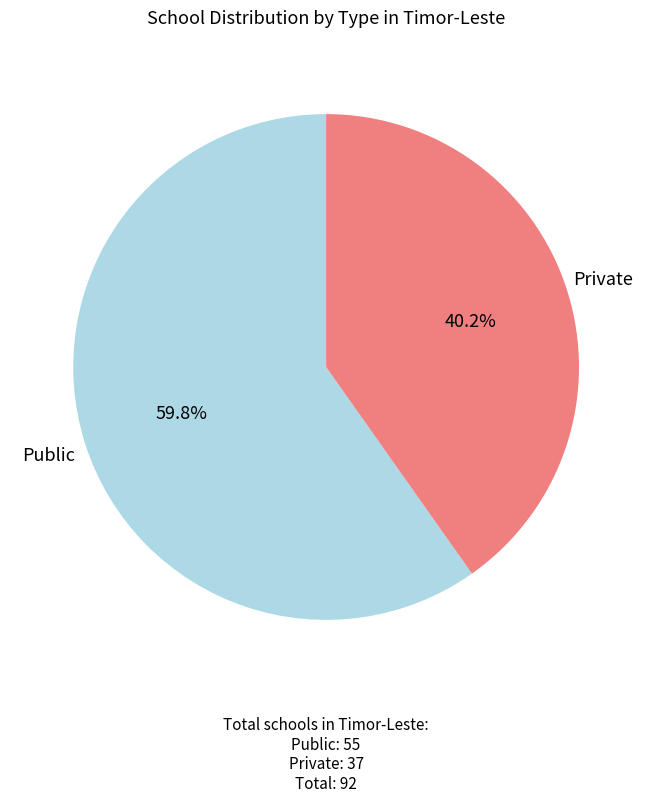

Rank the categories by value from highest to lowest.

Public, Private